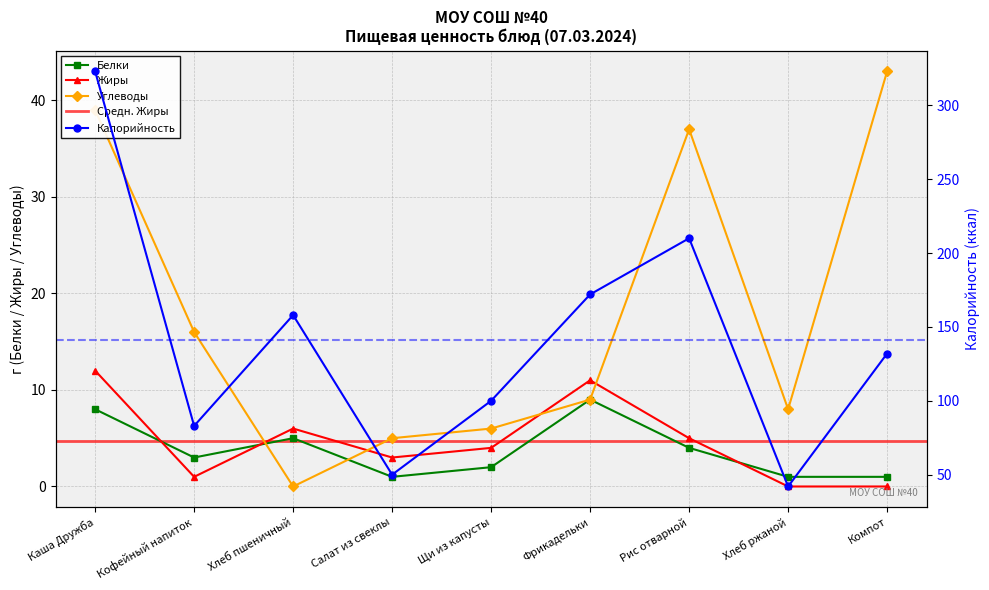

Where do Жиры and Белки first cross each other?

Каша Дружба and Кофейный напиток